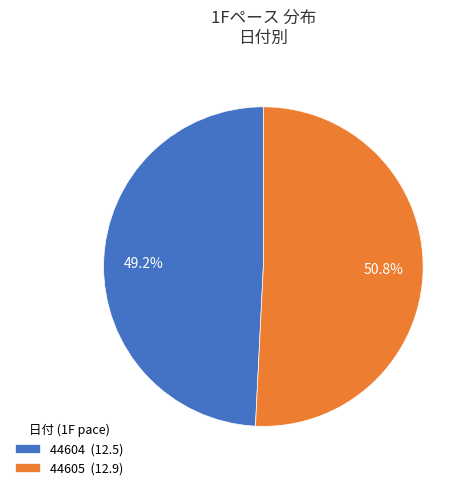

Which category has the smallest portion of the pie?

44604